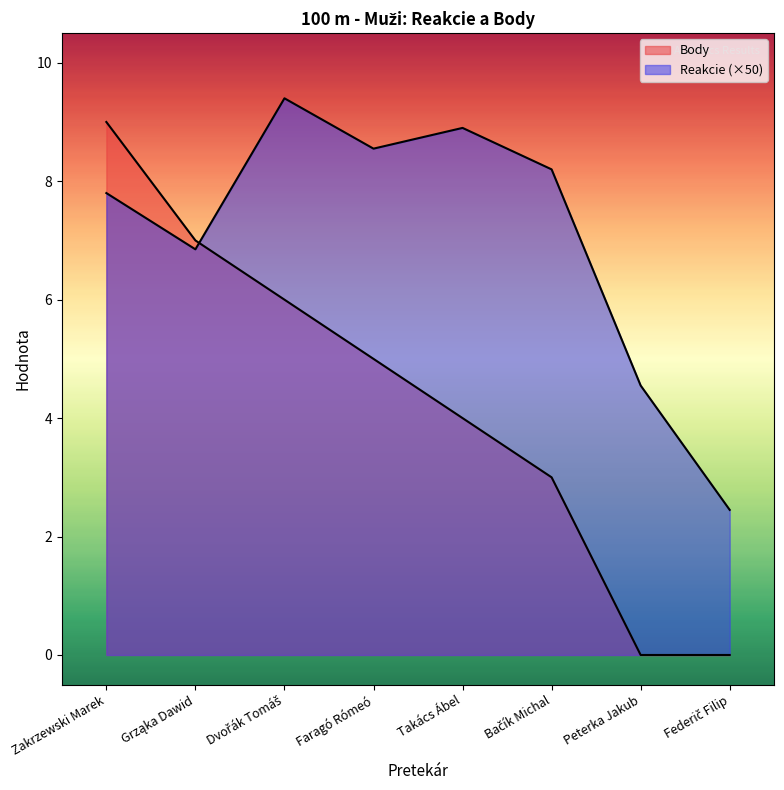

At which label is Reakcie closest to 5?

Peterka Jakub